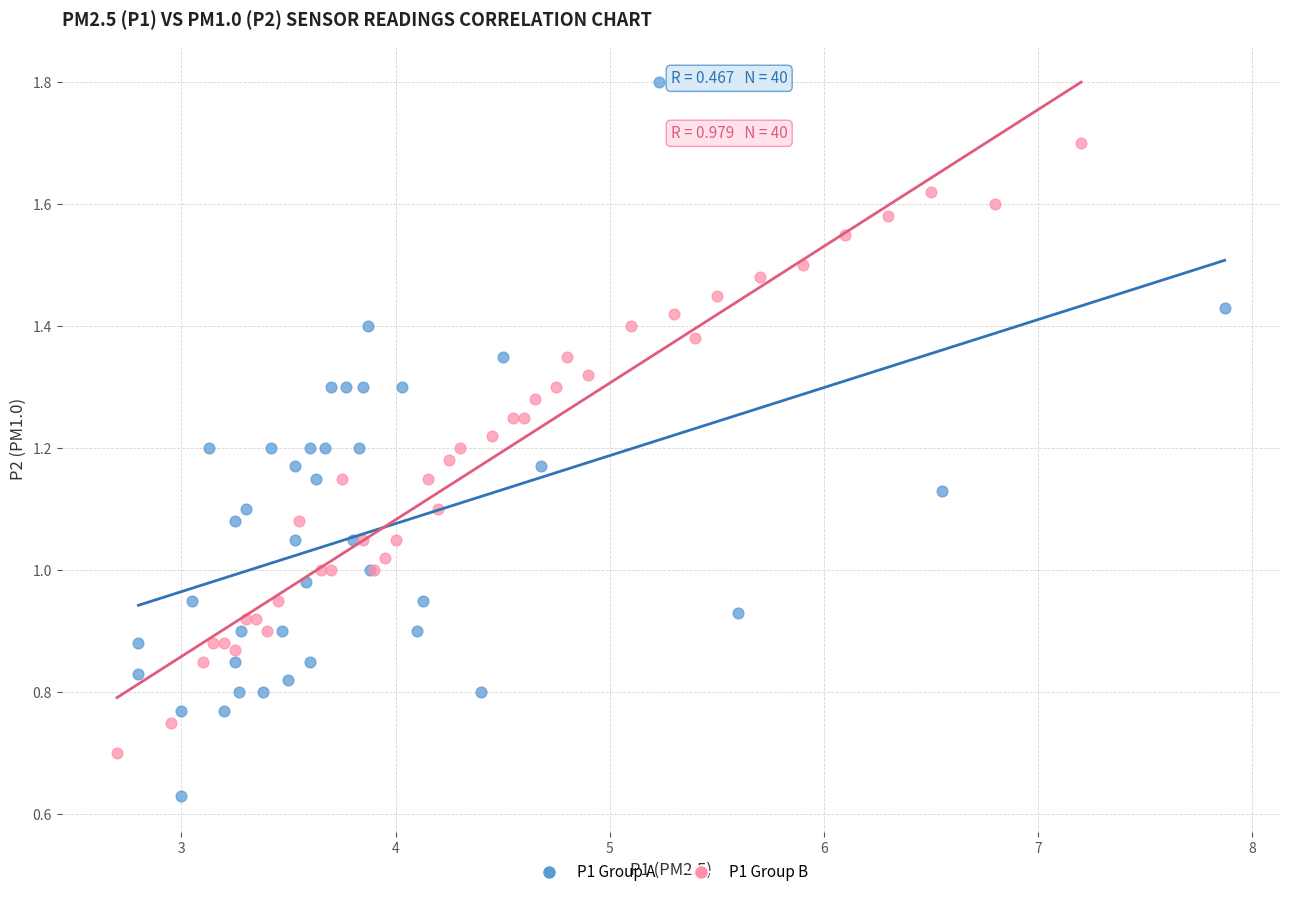

What are all the series names shown in the legend?

P1 Group A, P1 Group B